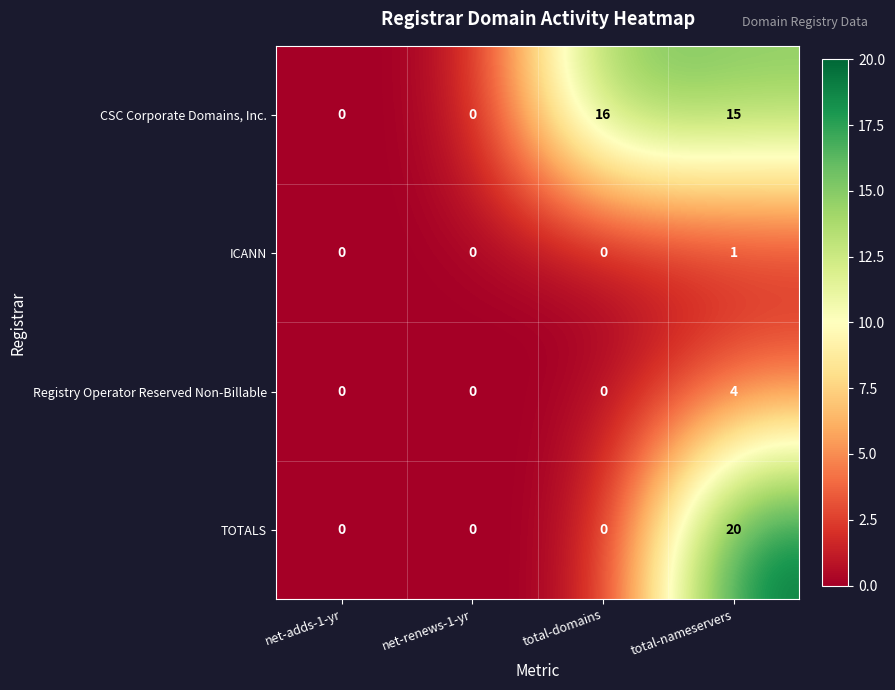

The CSC Corporate Domains, Inc. series shows 0 at net-renews-1-yr. True or false?

True